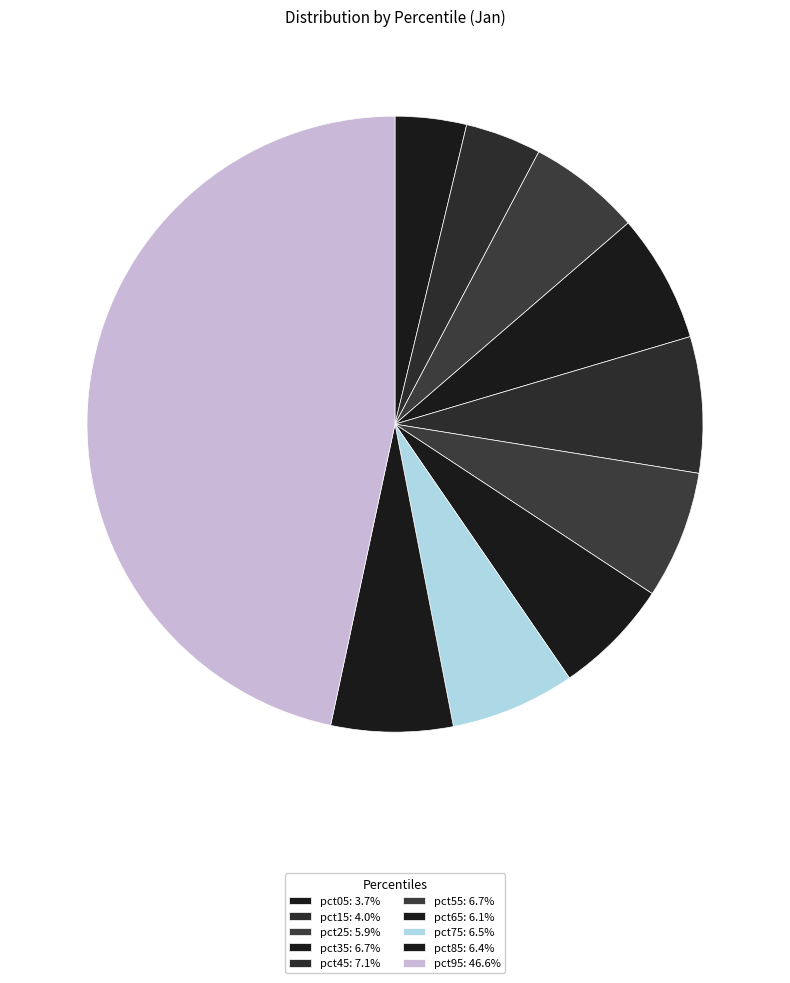

Which category has the biggest portion of the pie?

pct95